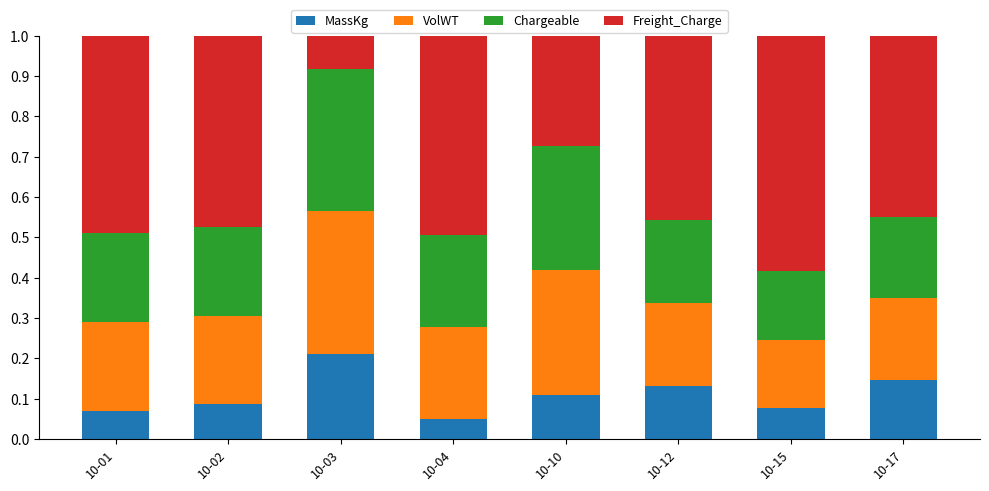

Where is MassKg nearest to the value 0?

10-04